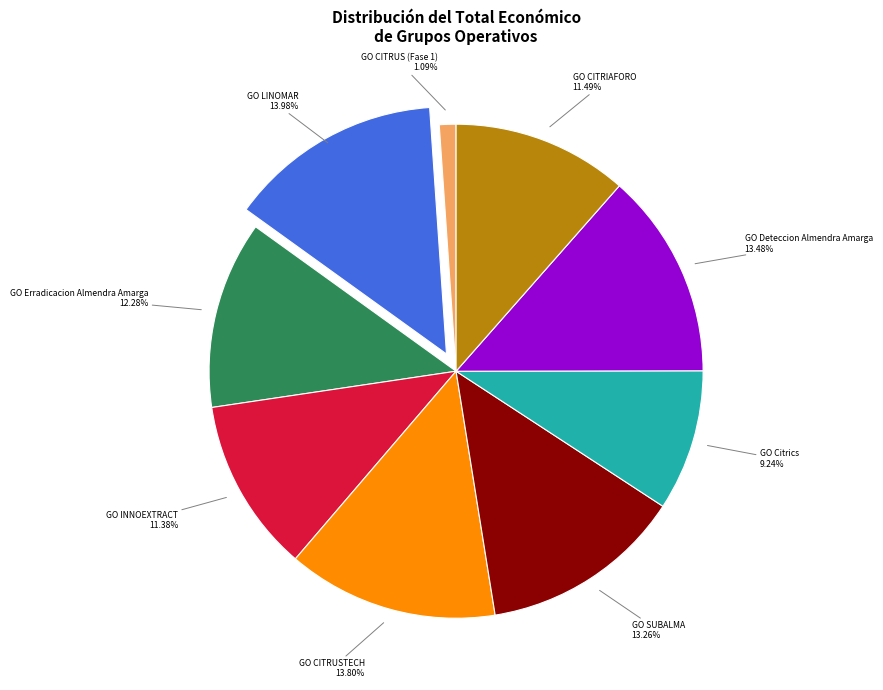

Which slice is the smallest?

GO CITRUS (Fase 1)